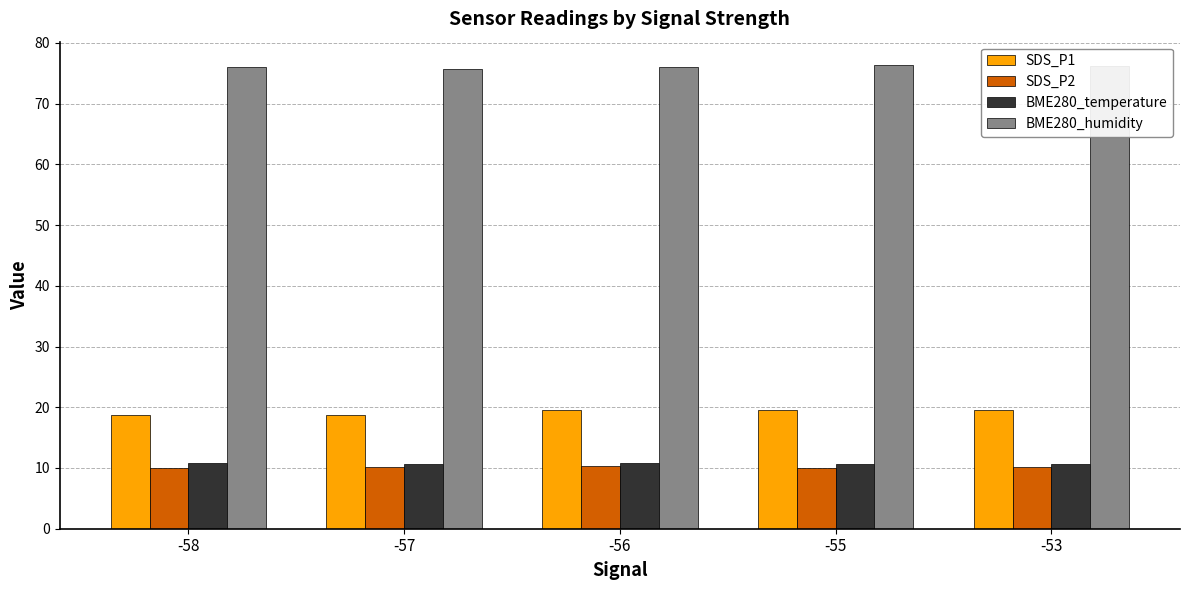

What is the maximum value for BME280_temperature?

10.8